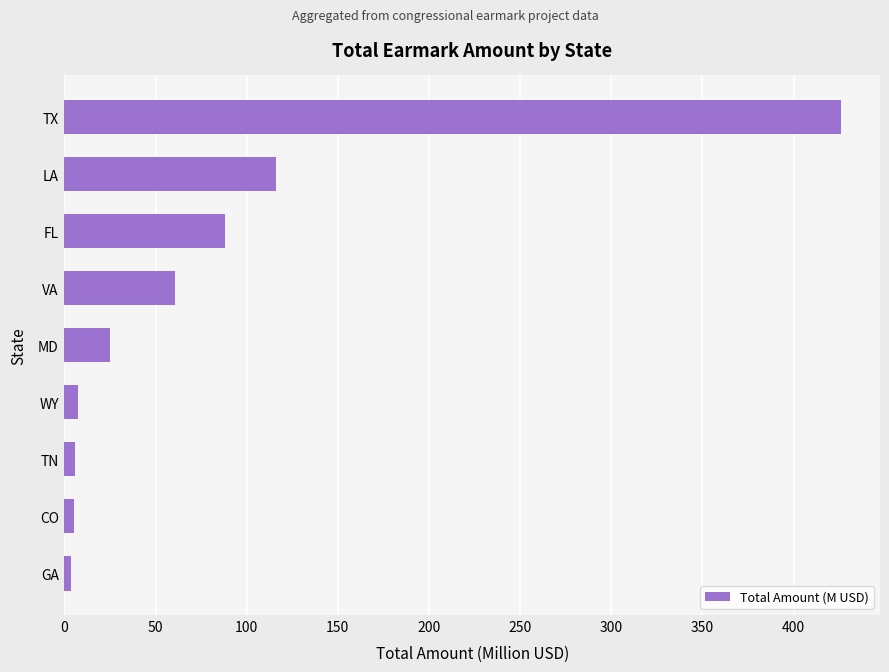

Where is the data nearest to the value 214?

LA